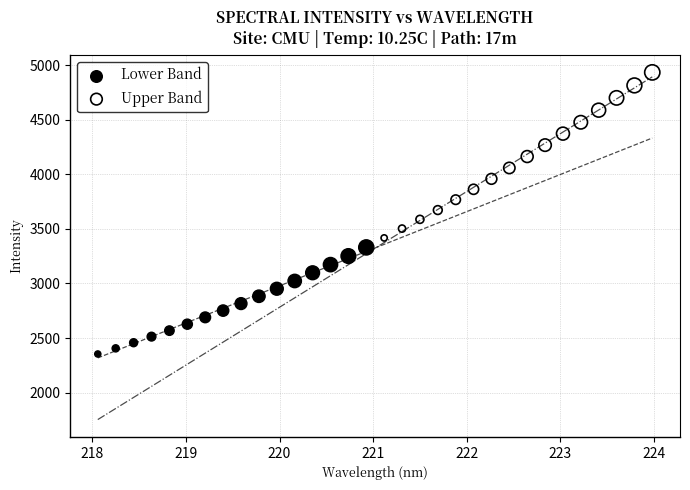

What are all the series names shown in the legend?

Lower Band, Upper Band